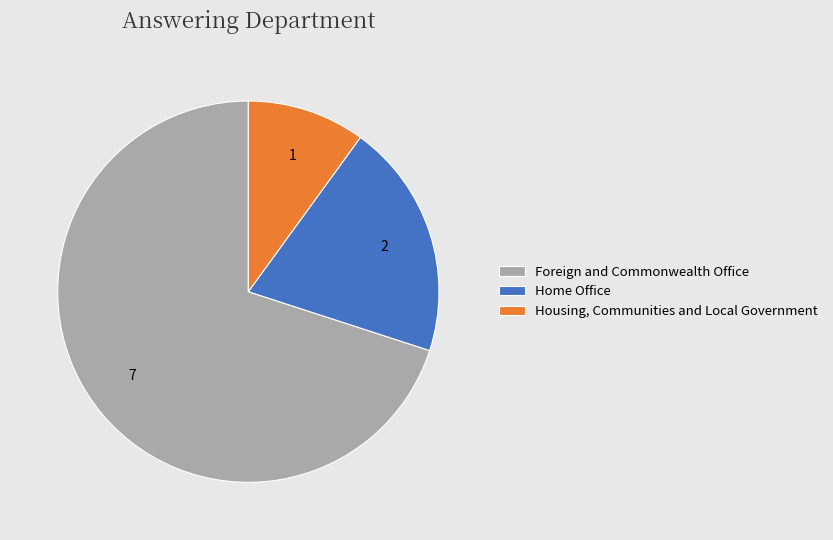

How many slices are in this pie chart?

3